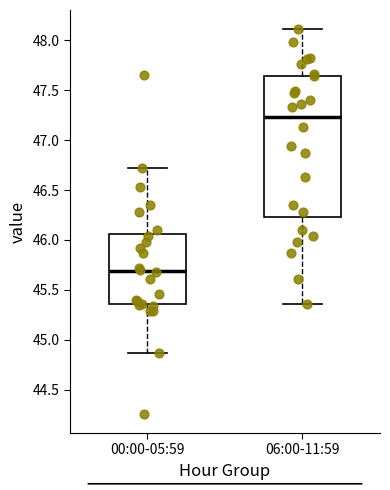

Reading left to right, read every box against the y-axis: the position of its median line, the range the box covers, and the ends of its whiskers. The values are not printed on the chart, so give them approximately, as read against the axis.

00:00-05:59: median 45.70, box 45.35 to 46.05, whiskers 44.85 to 46.70
06:00-11:59: median 47.25, box 46.25 to 47.65, whiskers 45.35 to 48.10